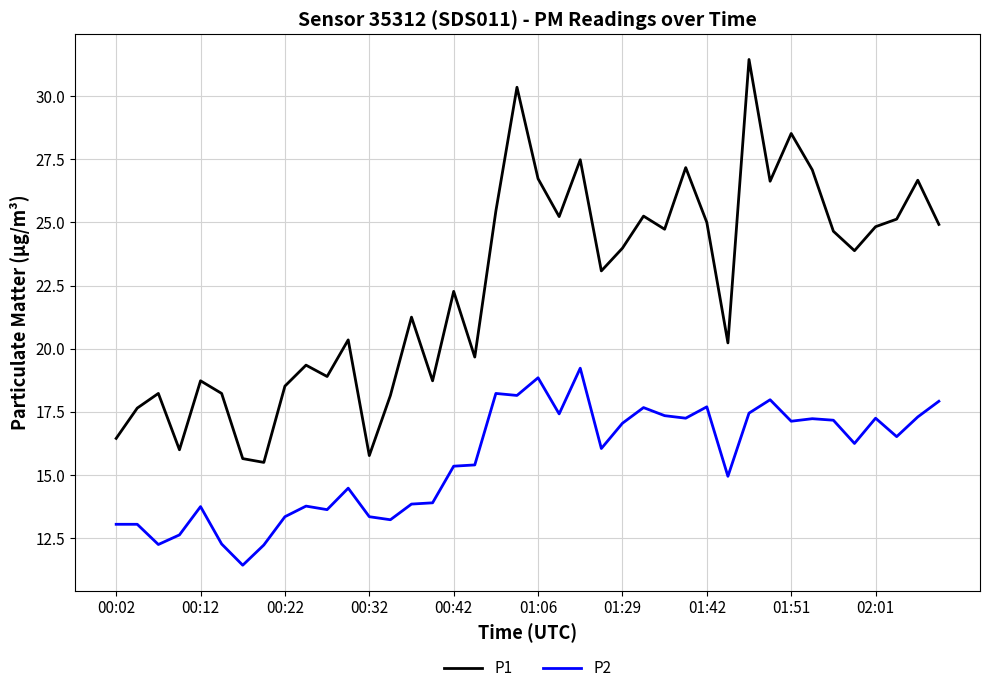

Which series has the largest range (max minus min)?

P1